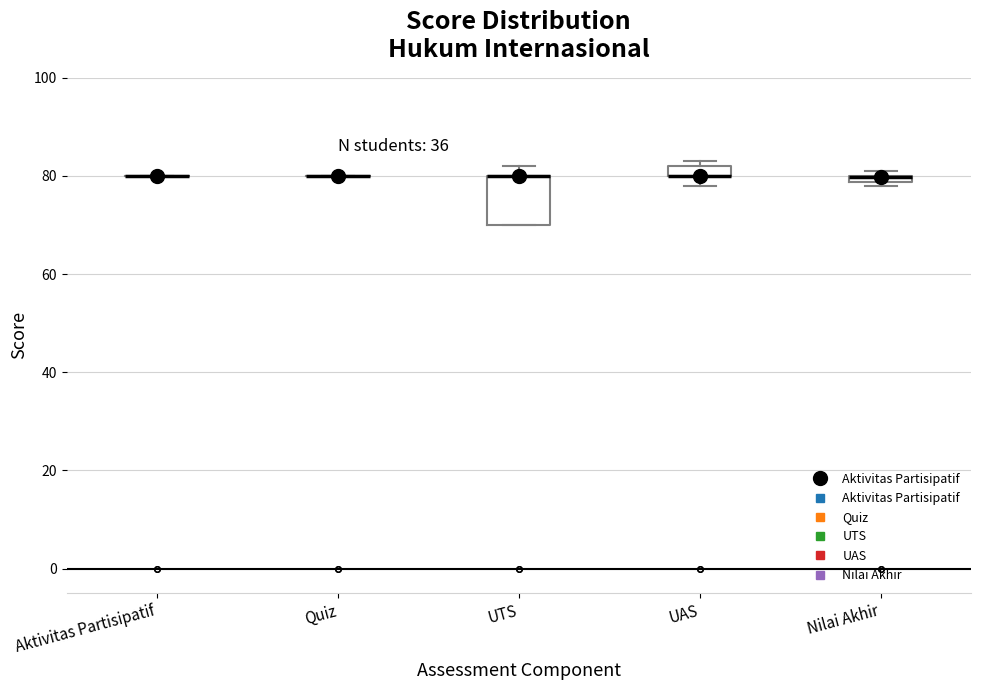

Which box is the tallest, from its lower edge to its upper edge?

UTS